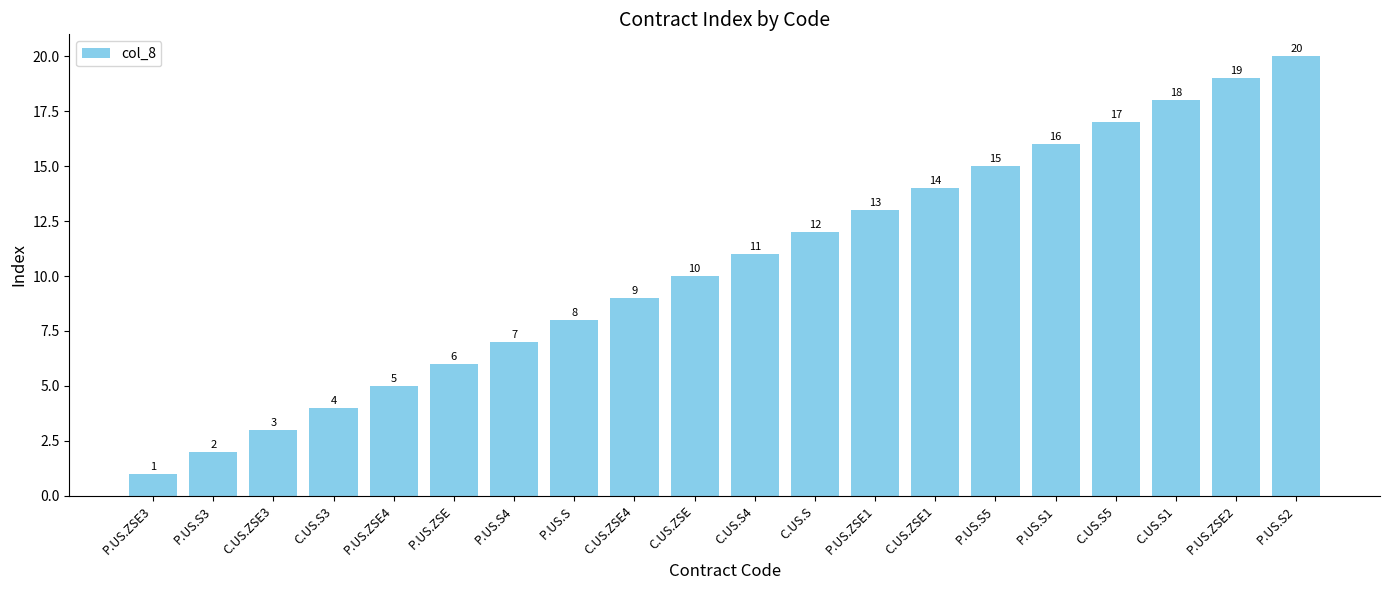

Reading right to left, transcribe all the data shown in this chart.

20	19	18	17	16	15	14	13	12	11	10	9	8	7	6	5	4	3	2	1